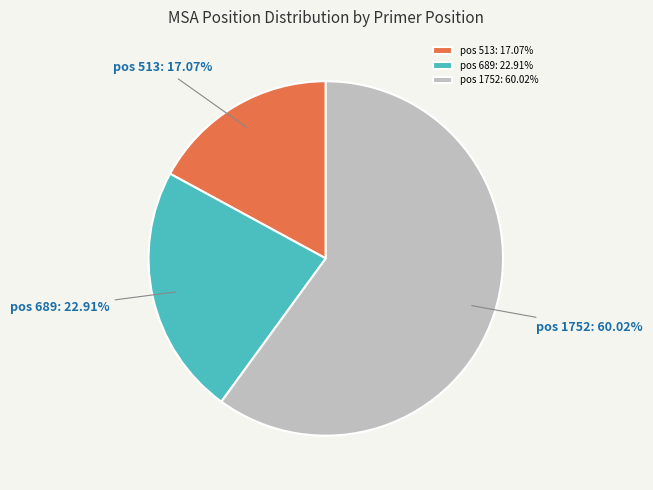

Rank the categories by value from lowest to highest.

pos 513: 17.07%, pos 689: 22.91%, pos 1752: 60.02%